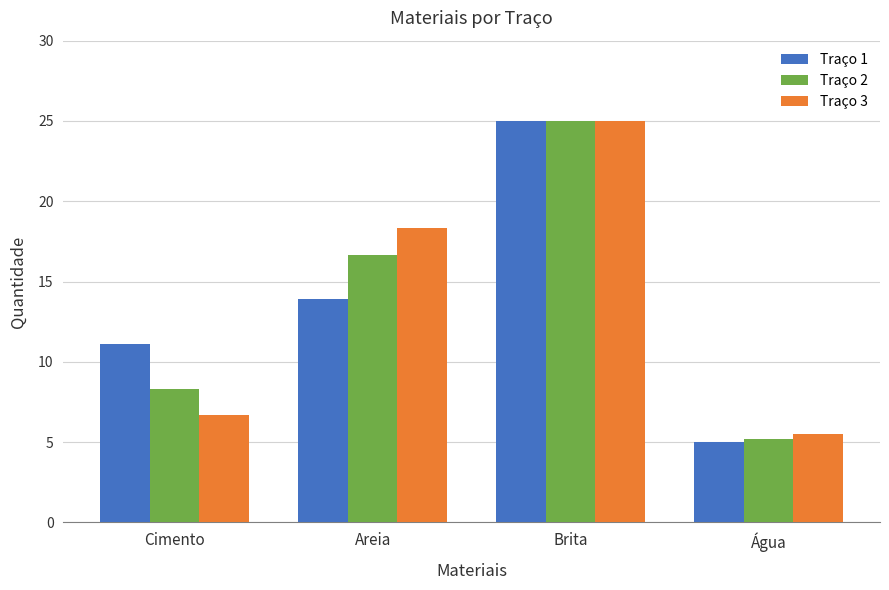

What is the label of the 2nd bar from the right?

Brita